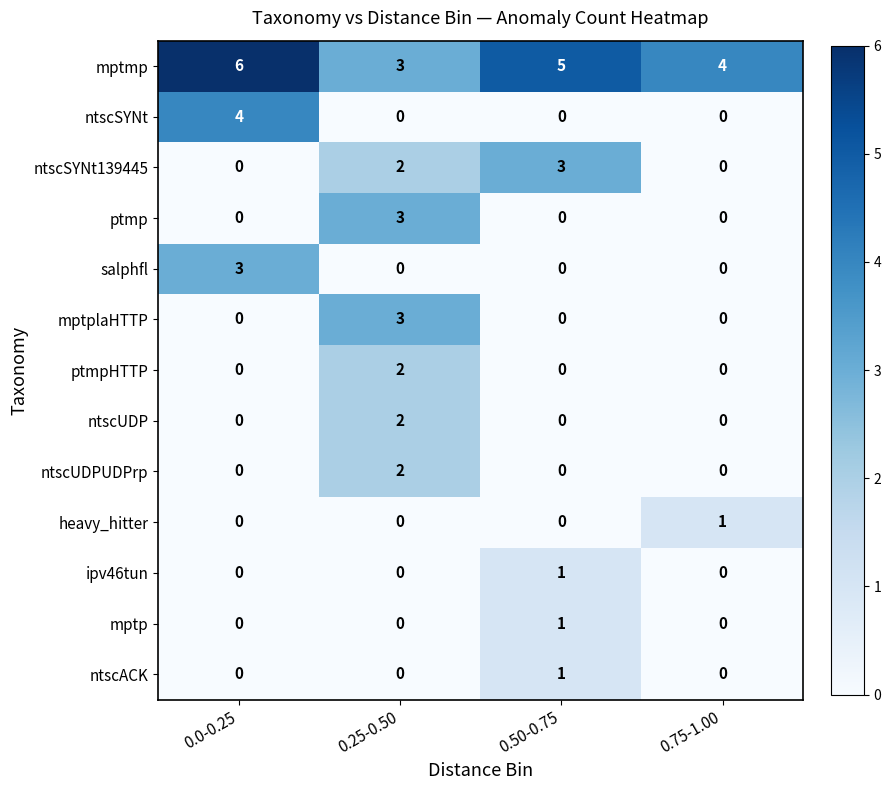

Count the number of categories in the chart.

4